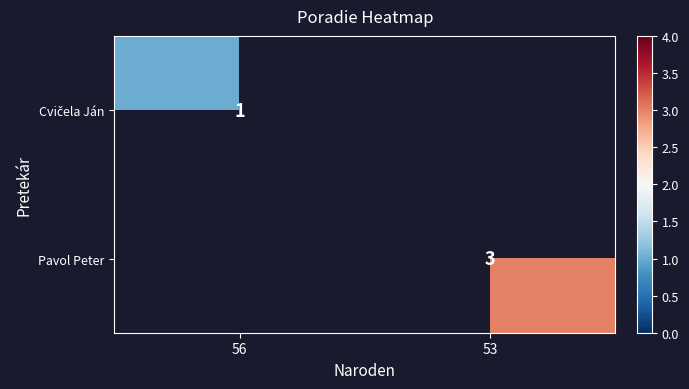

Count the number of data series in this chart.

2